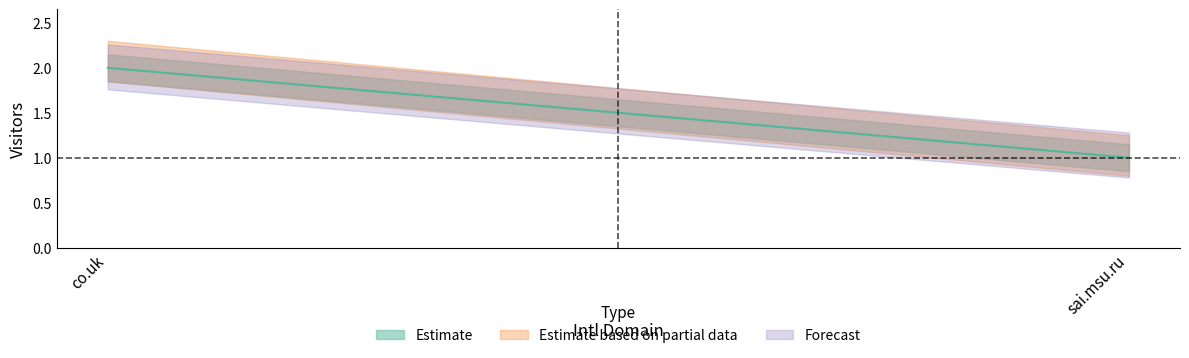

Between co.uk and sai.msu.ru, which is larger?

co.uk